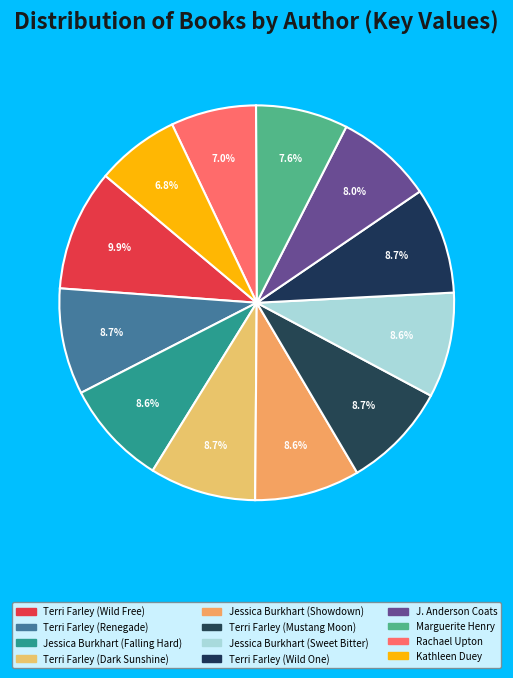

Is Jessica Burkhart (Showdown) the majority of the pie?

No